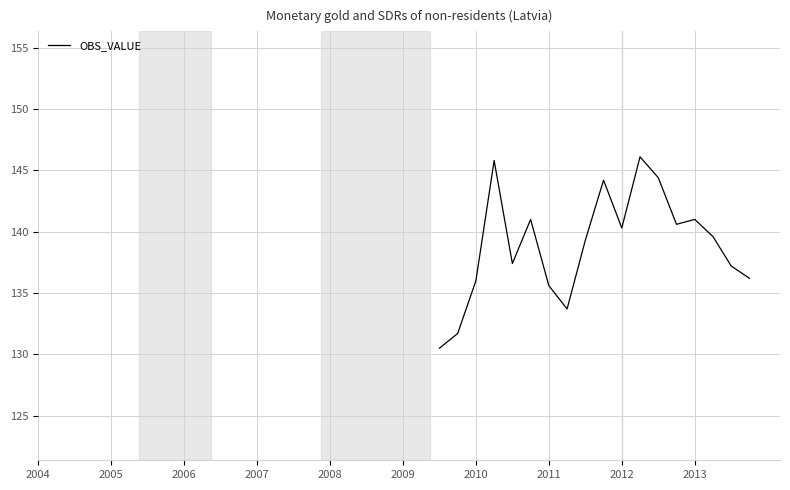

How many distinct data groups are displayed?

1